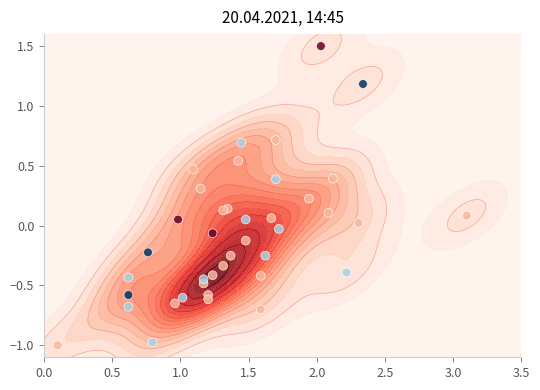

The value at 3.0 is -0.6. True or false?

False